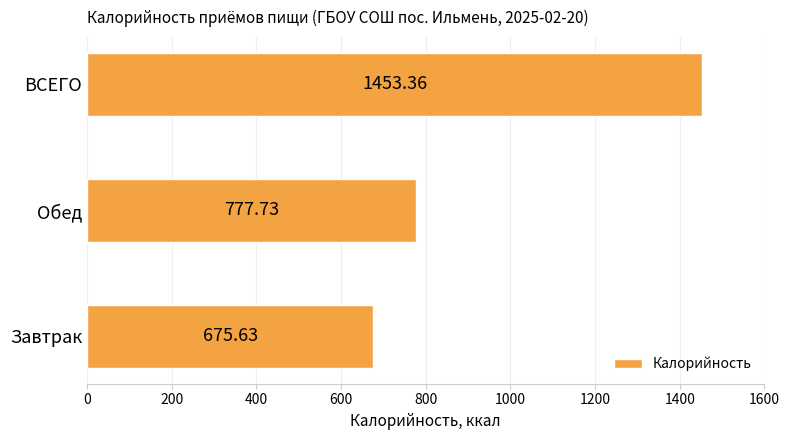

Rank the categories by value from highest to lowest.

ВСЕГО, Обед, Завтрак